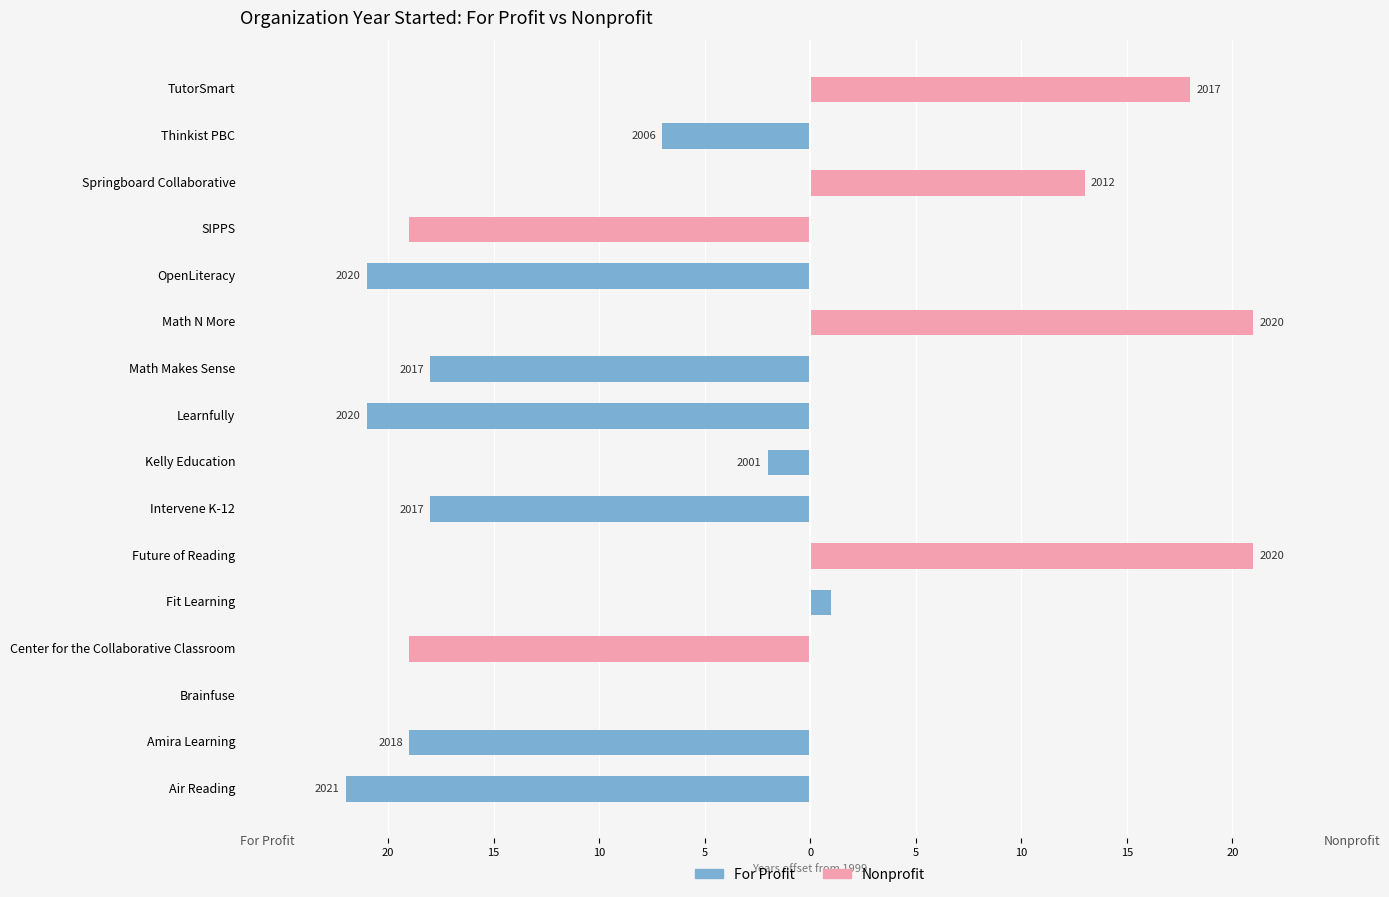

Is it true that Nonprofit equals 25 at OpenLiteracy?

False